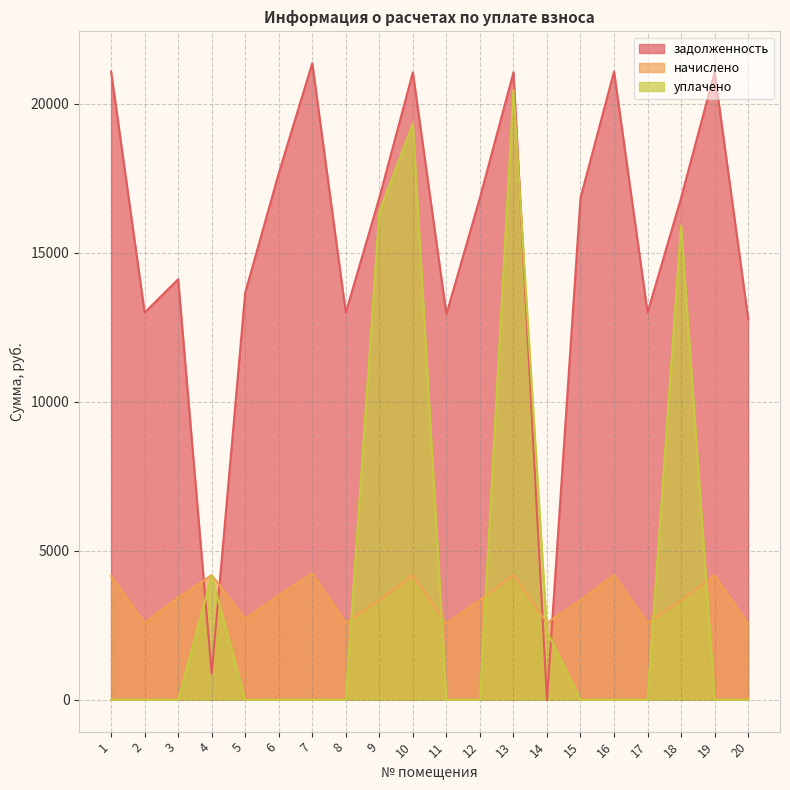

What is the maximum value shown in the chart?

21365.8